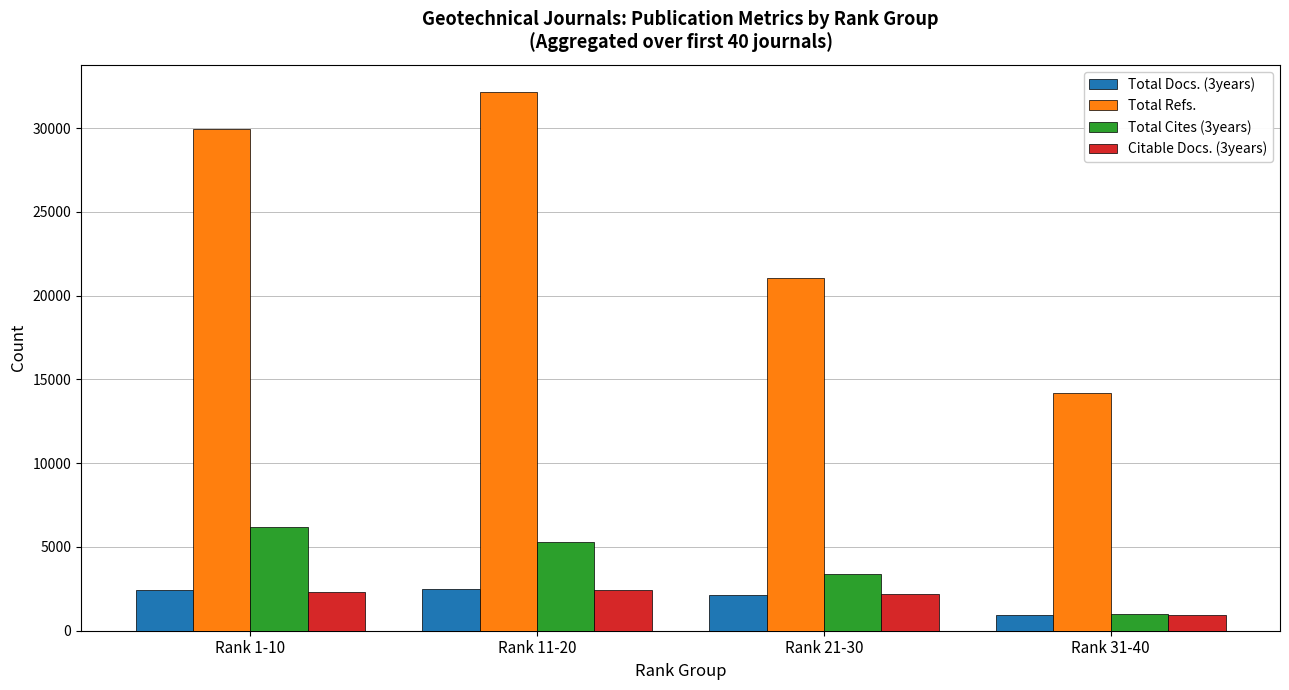

What value does the Citable Docs. (3years) series have at Rank 11-20, to the nearest 100?

2400